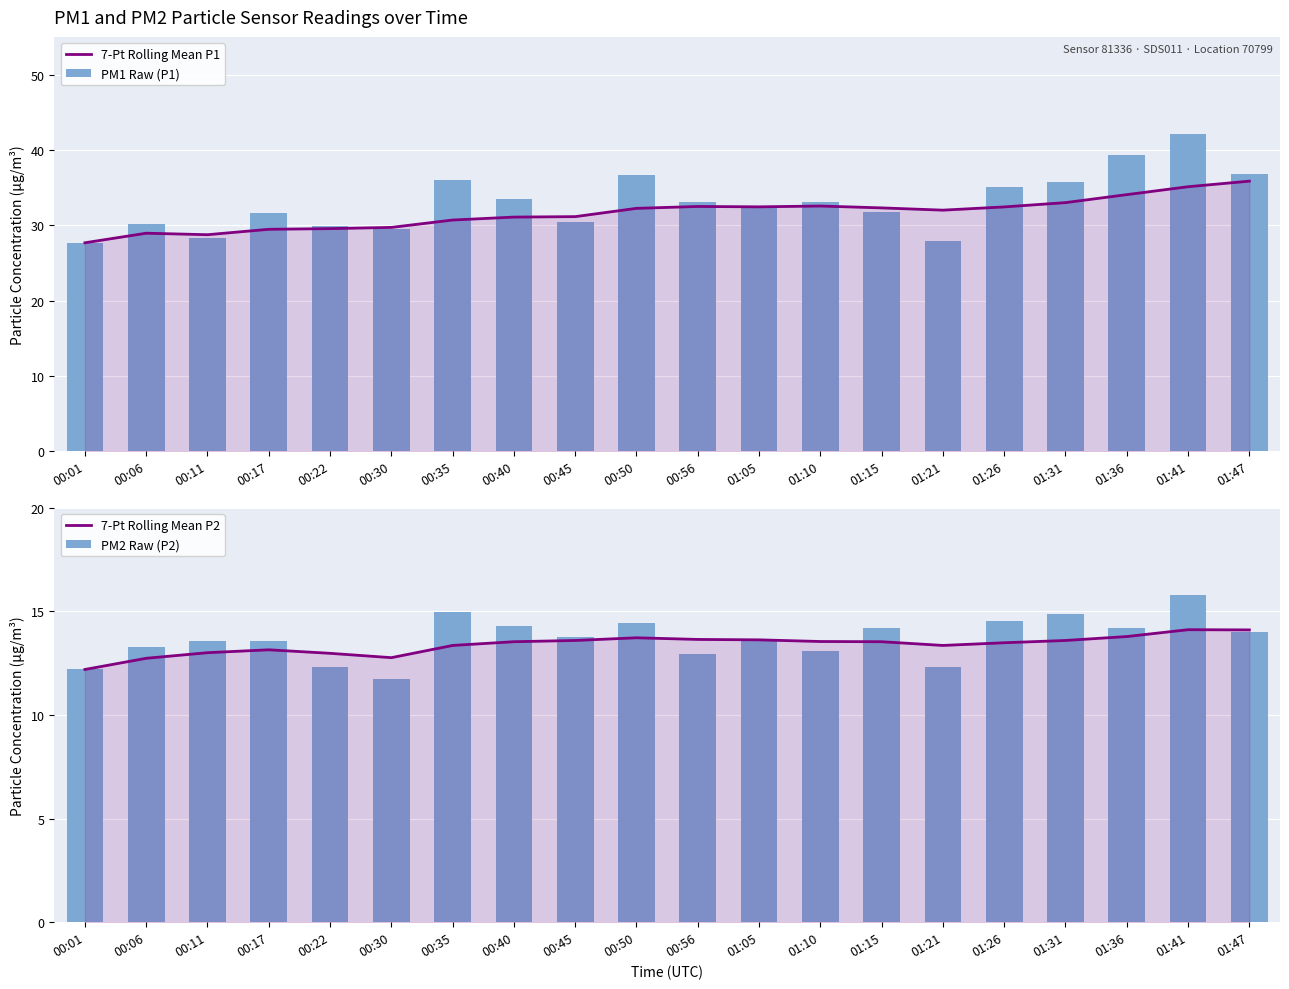

Reading left to right, what are all the values shown in this chart?

7-Pt Rolling Mean P1: 27.7	28.9	28.7	29.5	29.6	29.7	30.7	31.1	31.1	32.2	32.5	32.4	32.5	32.3	32.0	32.4	33.0	34.1	35.1	35.9
PM1 Raw (P1): 27.7	30.2	28.4	31.6	29.9	29.5	36.0	33.5	30.4	36.7	33.1	32.3	33.1	31.7	27.9	35.1	35.8	39.4	42.0	36.8
7-Pt Rolling Mean P2: 12.2	12.7	13.0	13.2	13.0	12.8	13.4	13.5	13.6	13.7	13.7	13.6	13.6	13.5	13.4	13.5	13.6	13.8	14.1	14.1
PM2 Raw (P2): 12.2	13.3	13.6	13.6	12.3	11.8	15.0	14.3	13.8	14.4	12.9	13.6	13.1	14.2	12.3	14.6	14.9	14.2	15.8	14.0